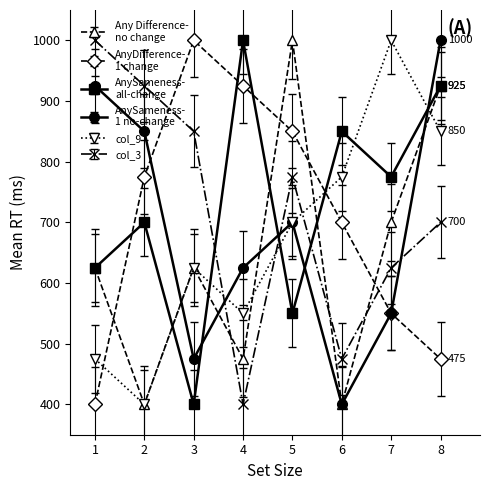

What is the maximum value shown in the chart?

1000